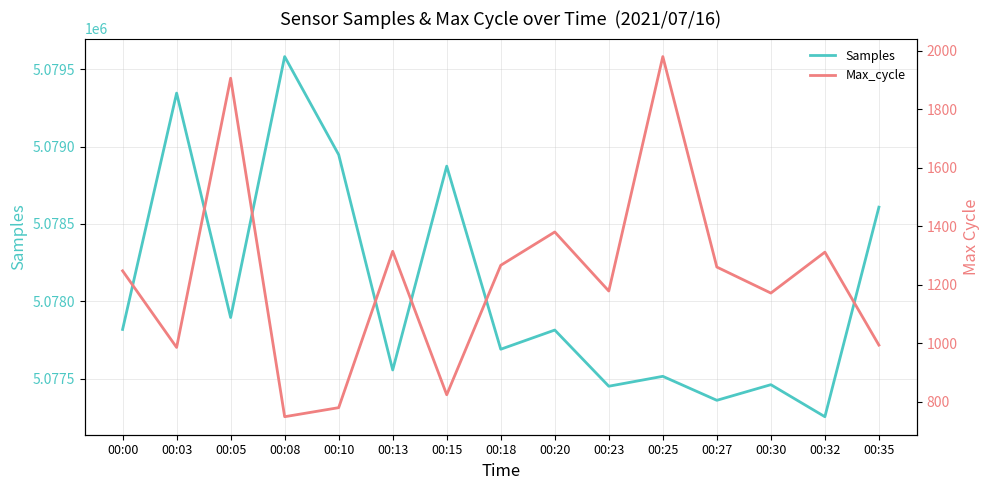

How many values in the Max_cycle series are below 1247?

7